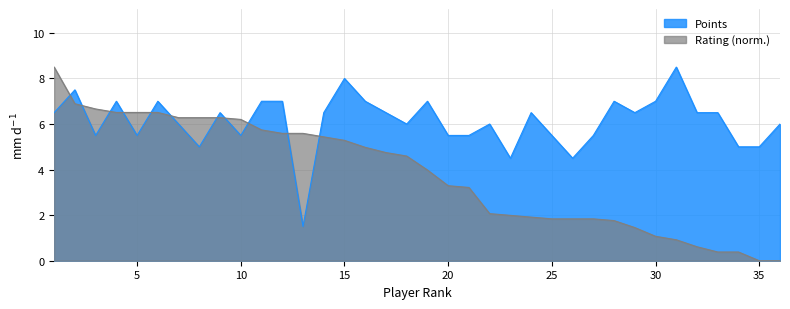

How many categories are shown in the chart?

36